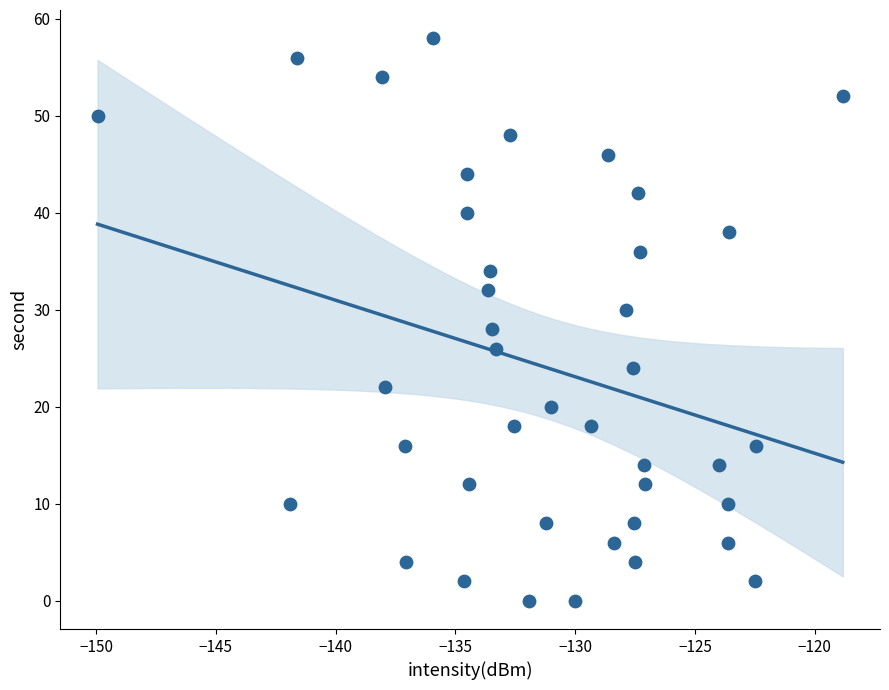

What is the range of Y values (max minus min)?

58